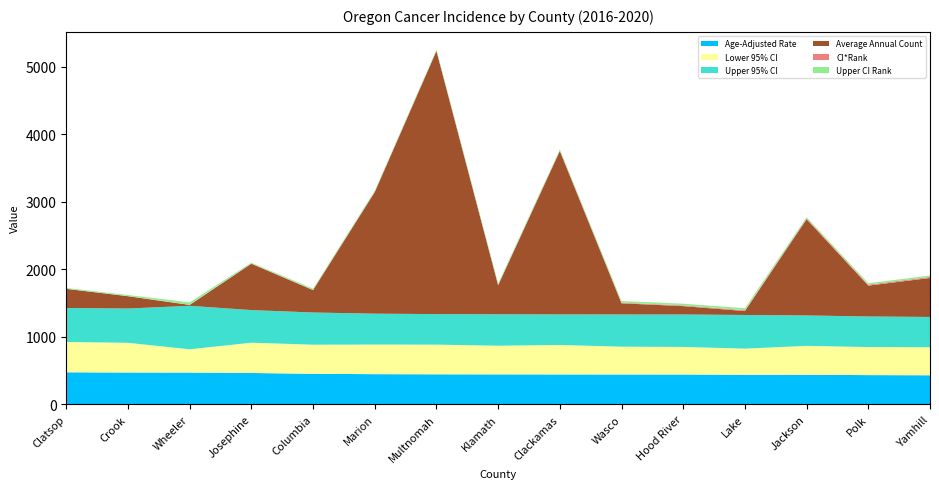

Reading left to right, what are all the values shown in this chart?

Age-Adjusted Rate: 475.2	472.3	471.5	465.1	453.0	447.5	445.5	444.3	443.8	443.0	442.7	439.1	438.7	433.5	431.2
Lower 95% CI: 449.0	439.4	344.0	448.2	430.5	438.1	439.0	424.5	435.6	411.6	407.7	386.4	428.0	415.3	415.2
Upper 95% CI: 502.7	507.3	643.2	482.5	476.5	457.0	451.9	464.8	452.0	476.2	480.1	498.0	449.6	452.3	447.7
Average Annual Count: 283.0	182.0	13.0	686.0	331.0	1799.0	3893.0	429.0	2418.0	165.0	124.0	58.0	1424.0	457.0	577.0
CI*Rank: 1.0	2.0	3.0	4.0	5.0	6.0	7.0	8.0	9.0	10.0	11.0	12.0	13.0	14.0	15.0
Upper CI Rank: 12.0	16.0	35.0	11.0	17.0	14.0	14.0	18.0	15.0	24.0	25.0	29.0	17.0	21.0	21.0